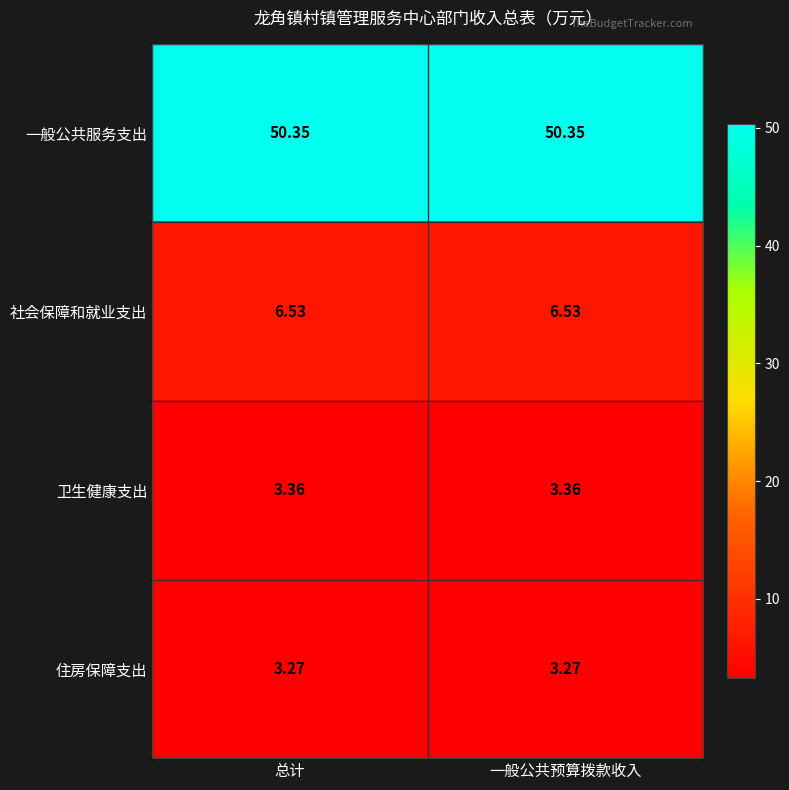

Which series has the largest total across all categories?

一般公共服务支出